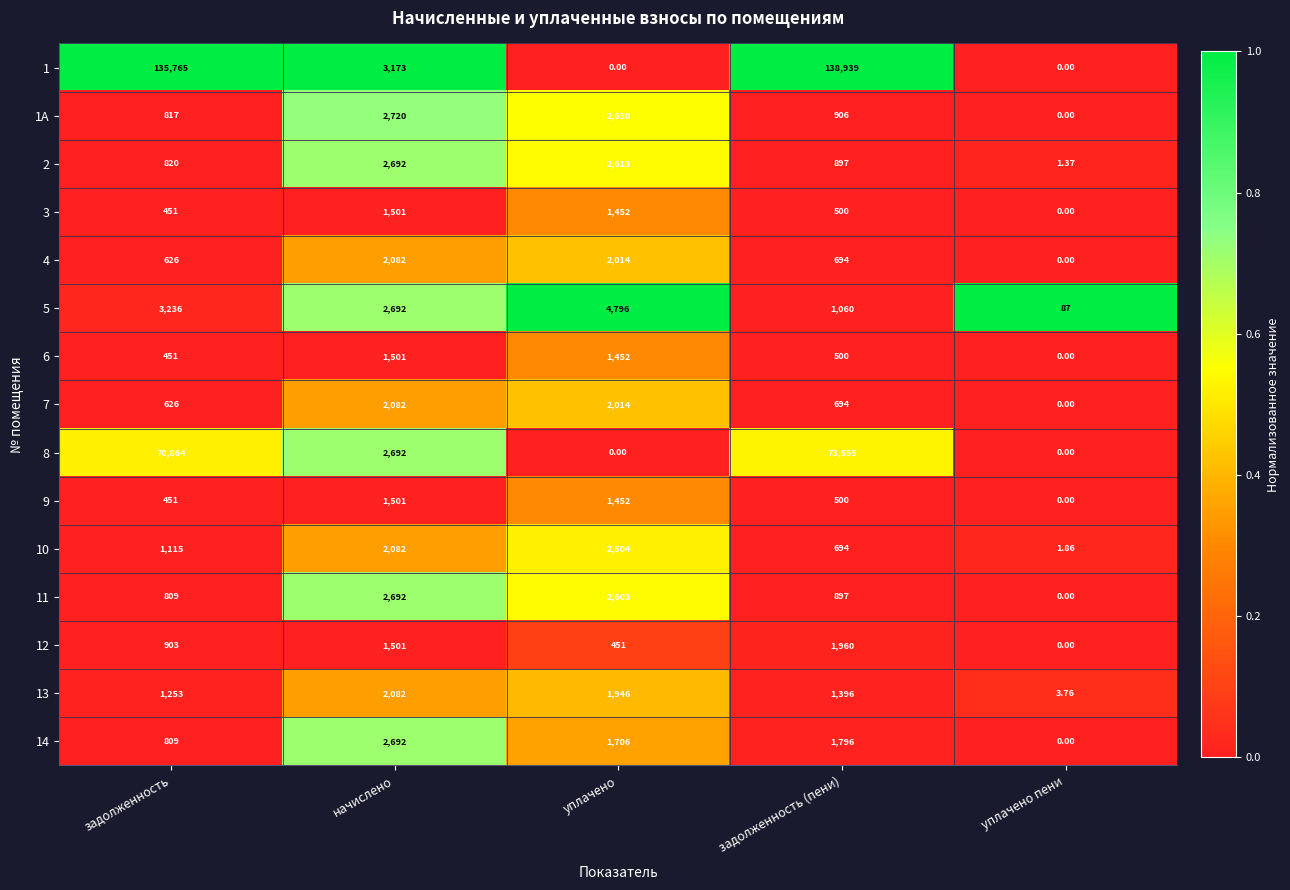

At which category does the chart reach its peak across all series?

задолженность (пени)